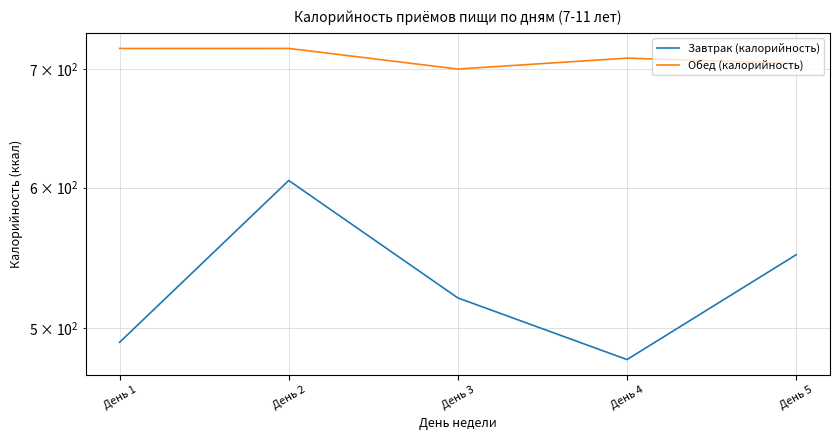

Which category has the lowest value in the Обед (калорийность) series?

День 3